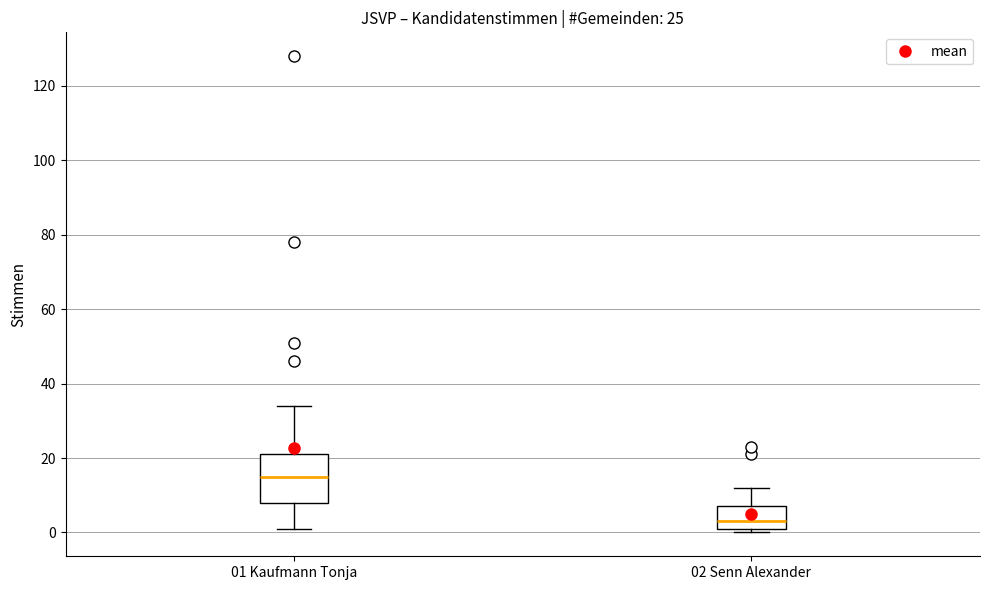

Which box is the tallest, from its lower edge to its upper edge?

01 Kaufmann Tonja